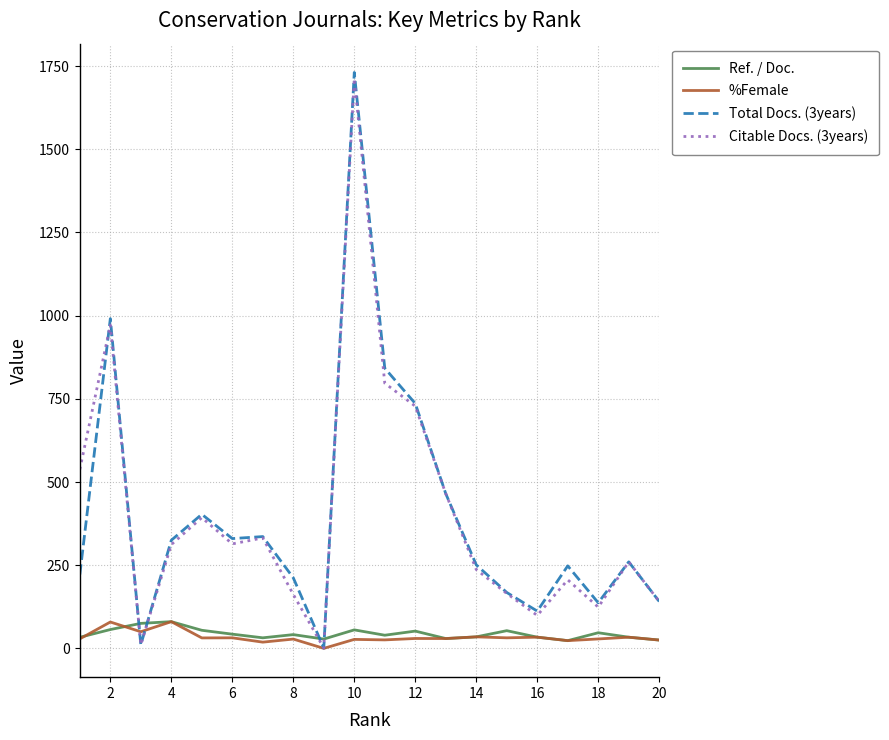

What is the lowest value of the Ref. / Doc. series?

23.2